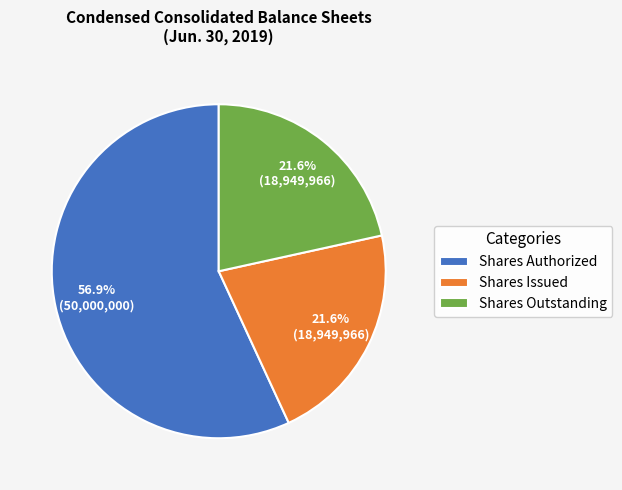

What is the majority slice?

Shares Authorized